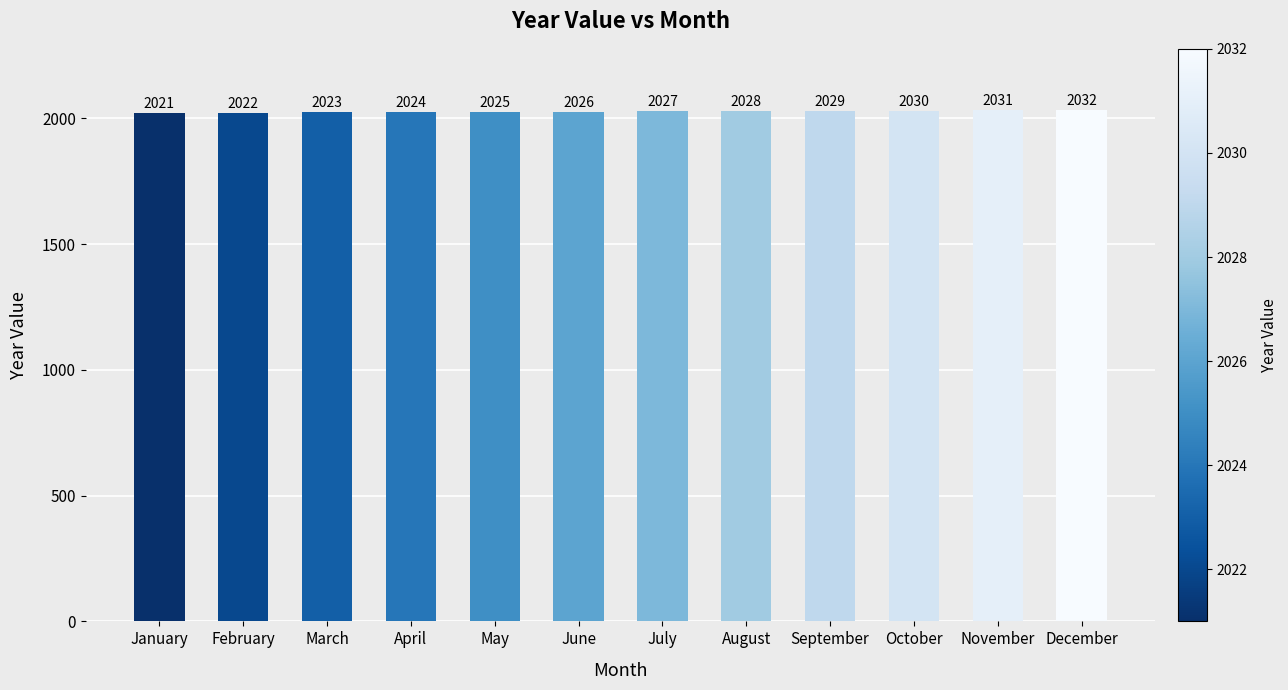

List the labels in order of value, largest first.

December, November, October, September, August, July, June, May, April, March, February, January